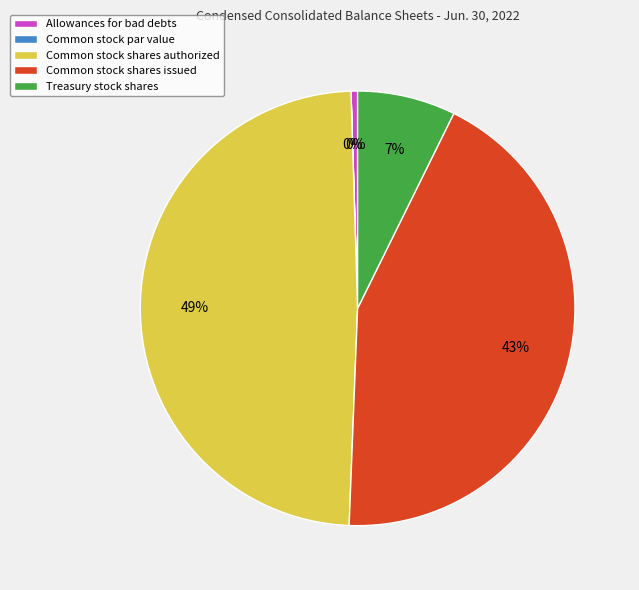

Is there a majority slice in this chart?

No